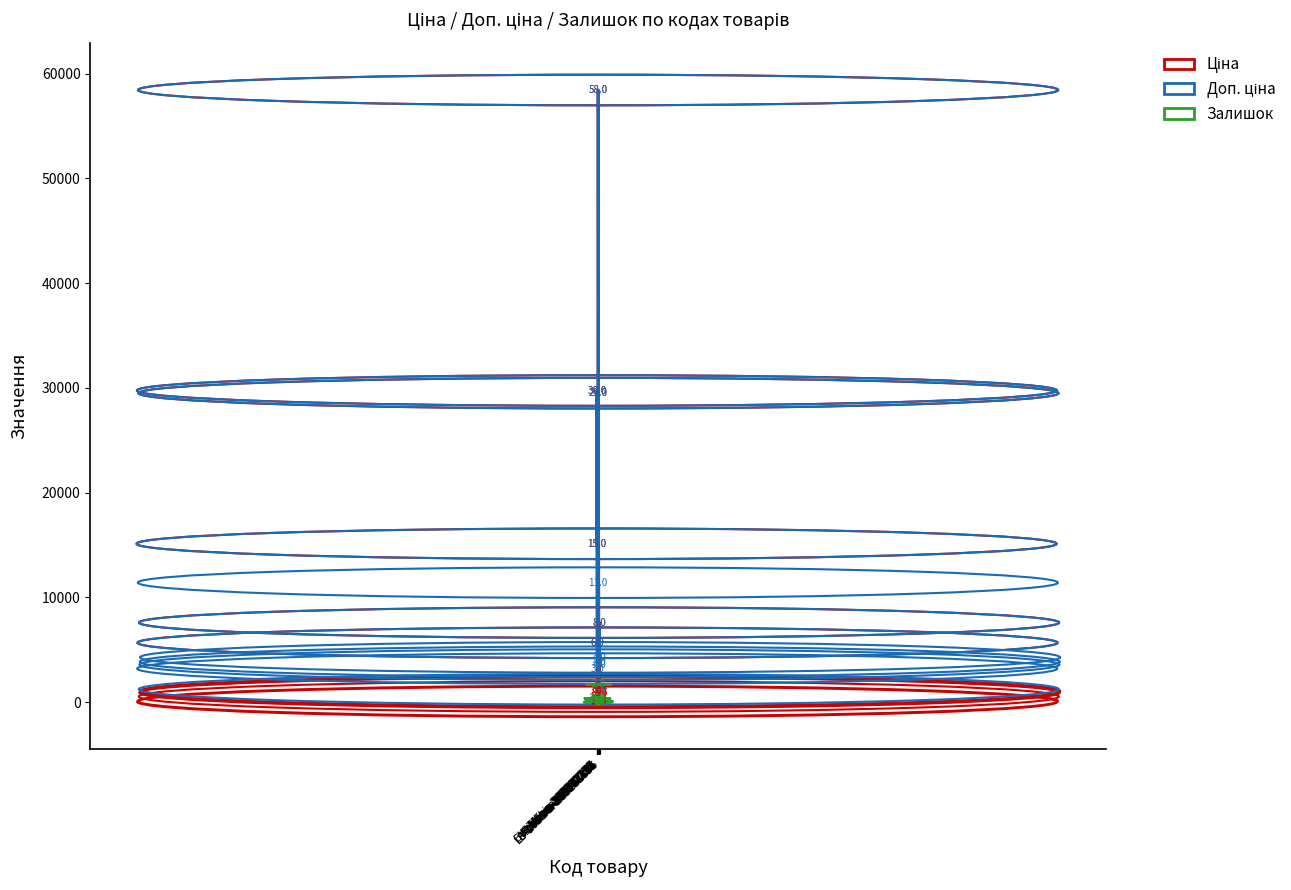

What is the greatest value displayed?

58426.5